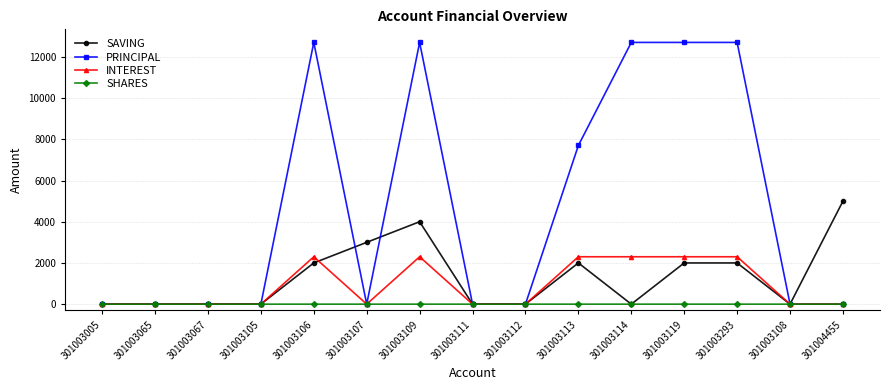

What is the greatest value displayed?

12700